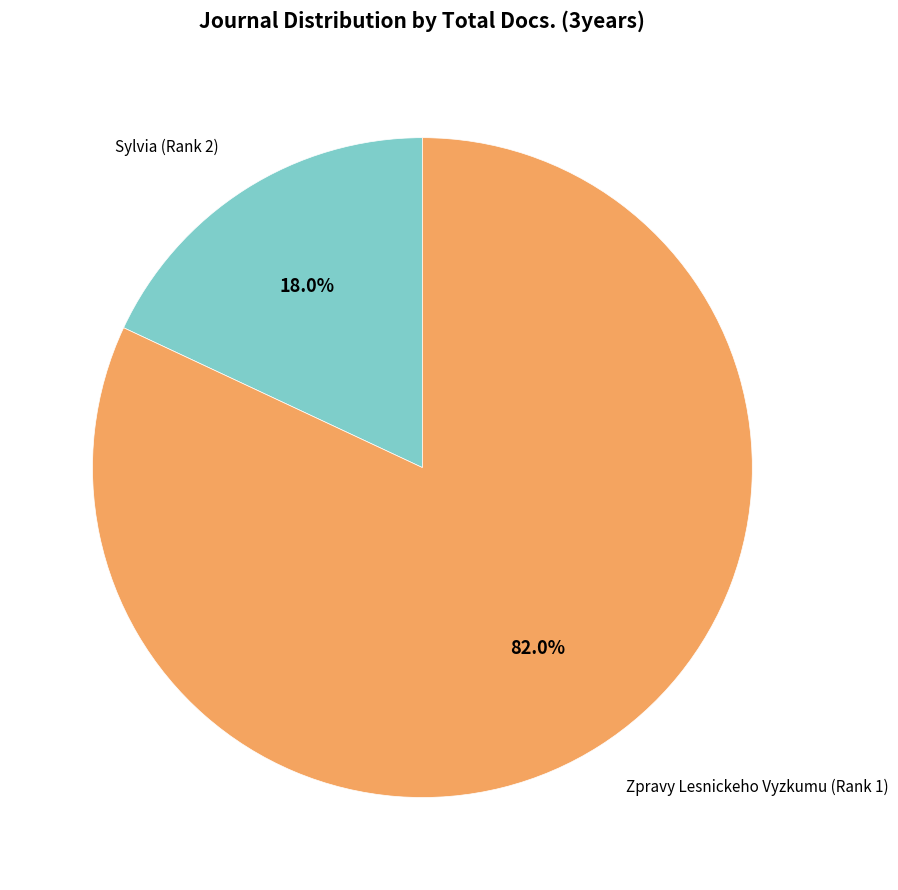

Is there a majority slice in this chart?

Yes